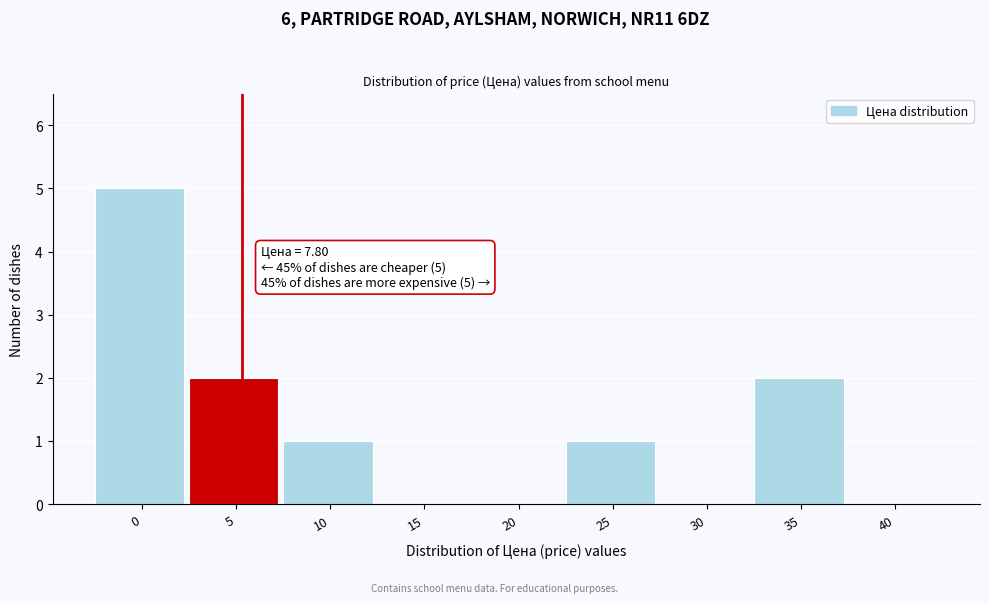

Reading left to right, transcribe all the data shown in this chart.

0=5	5=2	10=1	15=0	20=0	25=1	30=0	35=2	40=0